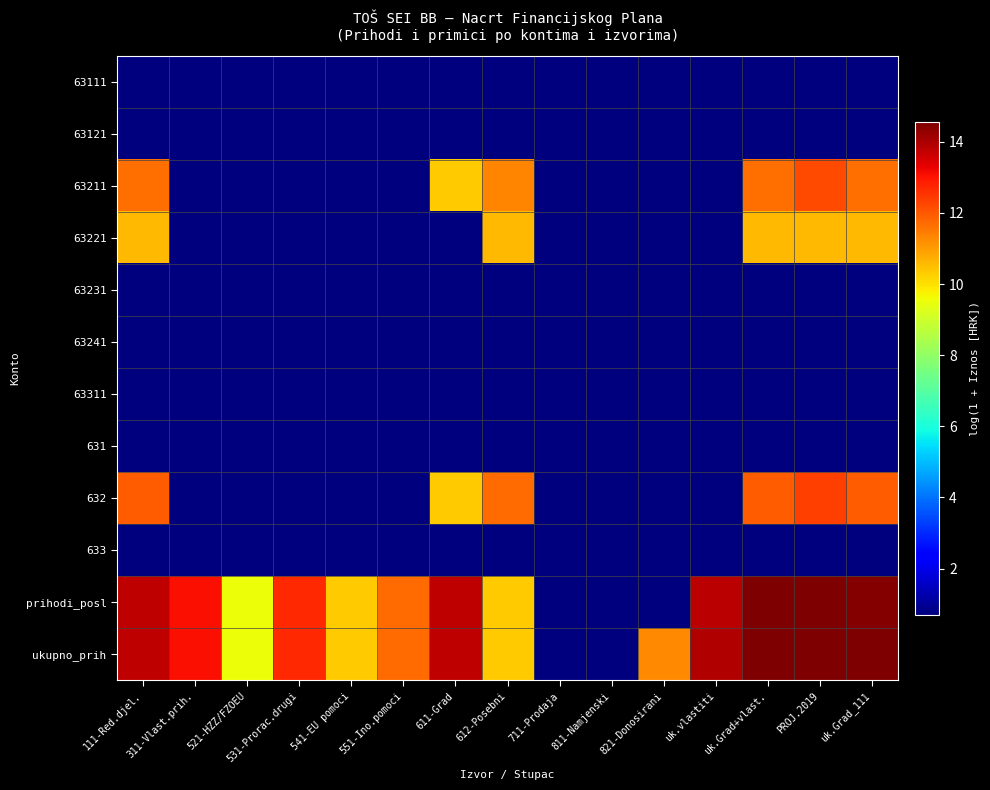

What is the difference between the highest and lowest values at 541-EU pomoci?

9.6